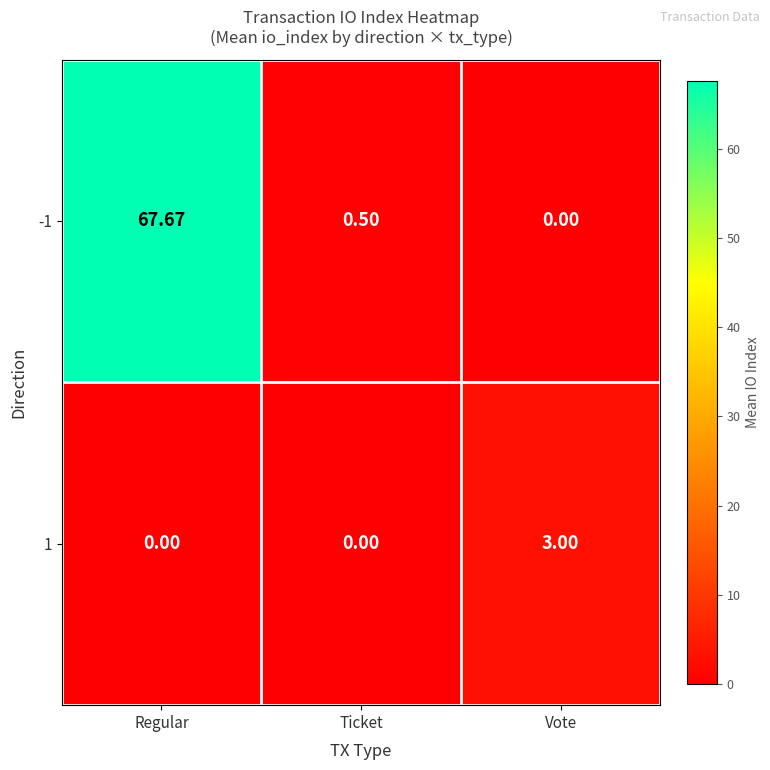

What is the spread (max minus min) of values at Vote?

3.0